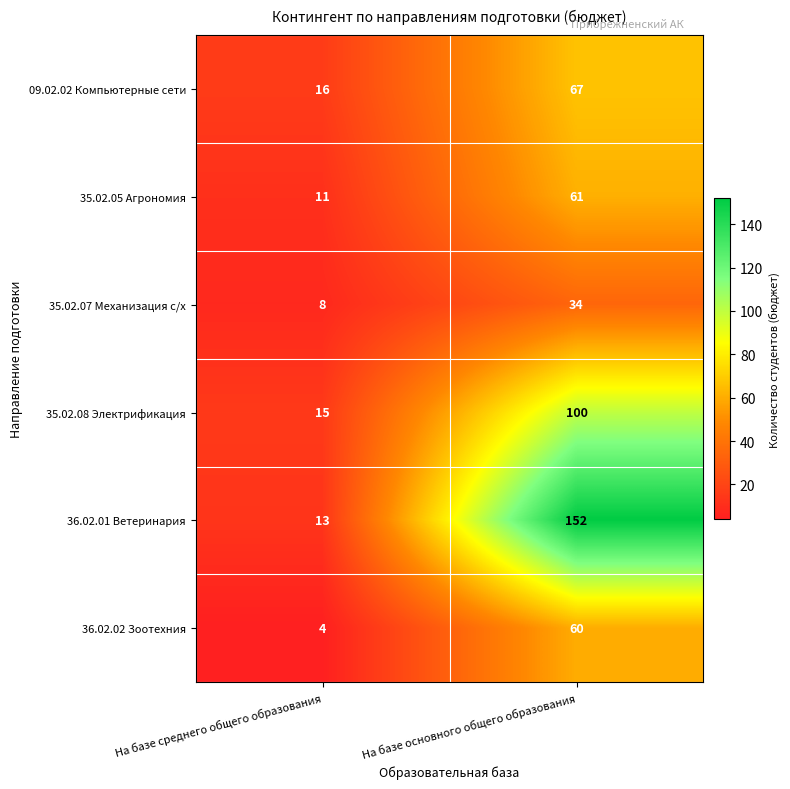

At which category is the sum across all series the highest?

На базе основного общего образования